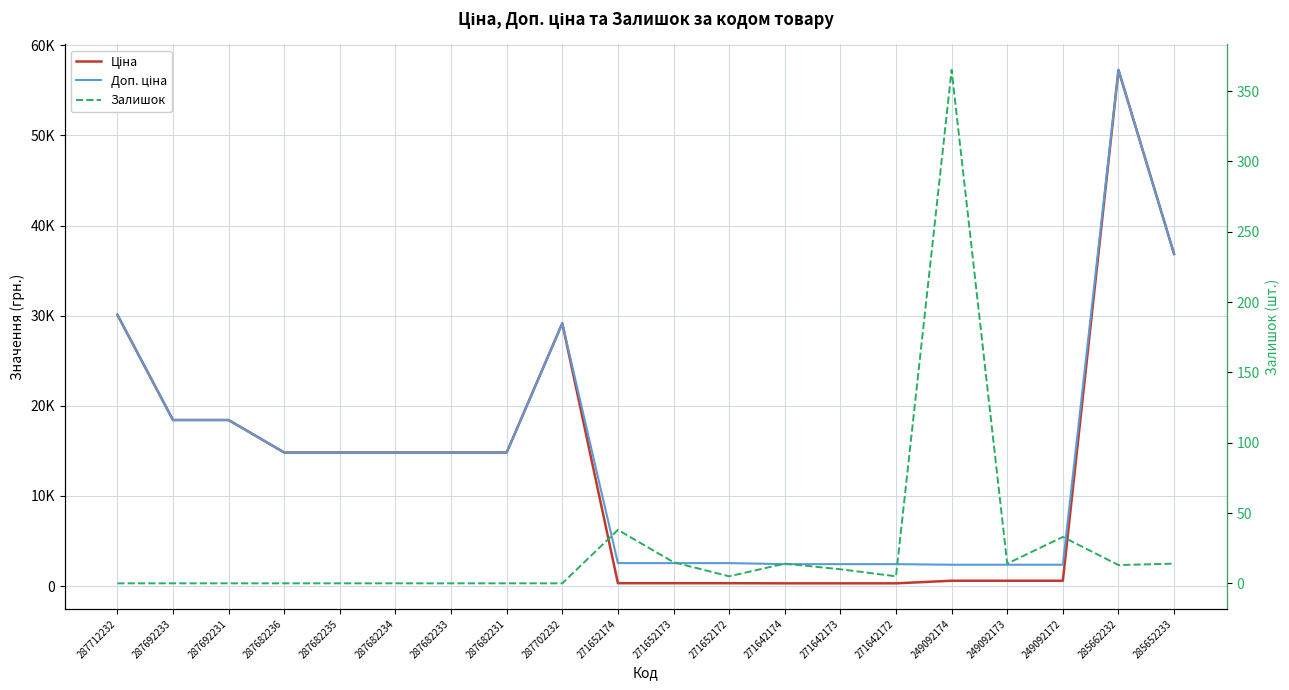

What is the value of the Залишок point at the 18th from the left?

33.0